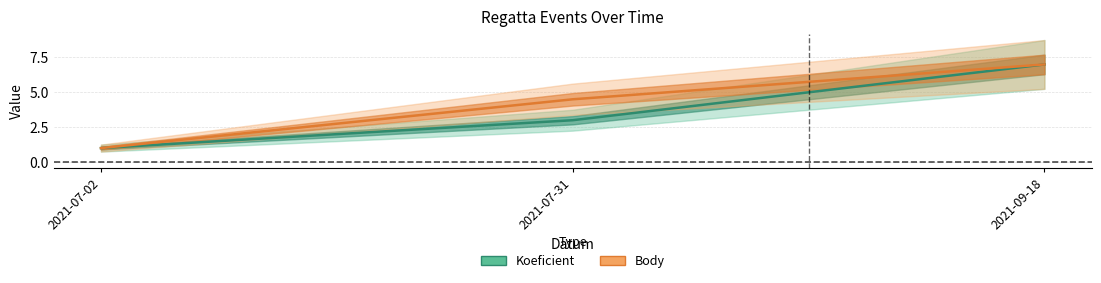

What are all the series names shown in the legend?

Koeficient, Body